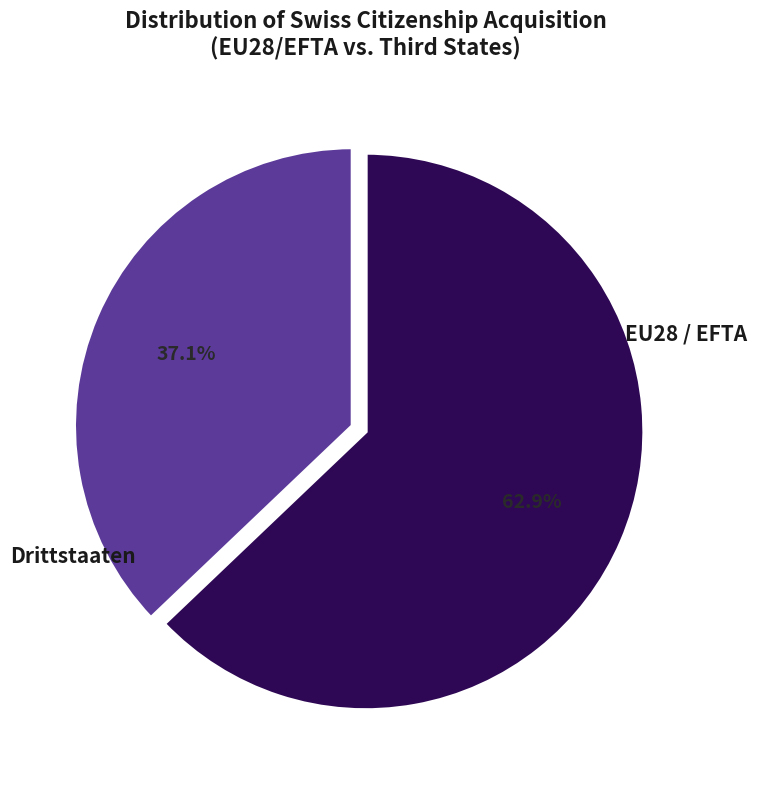

How many segments does this pie chart have?

2